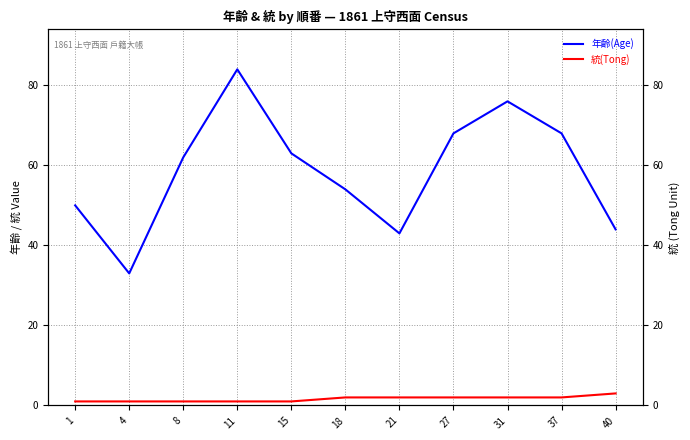

What is the value of the 統(Tong) point at the 11th from the left?

3